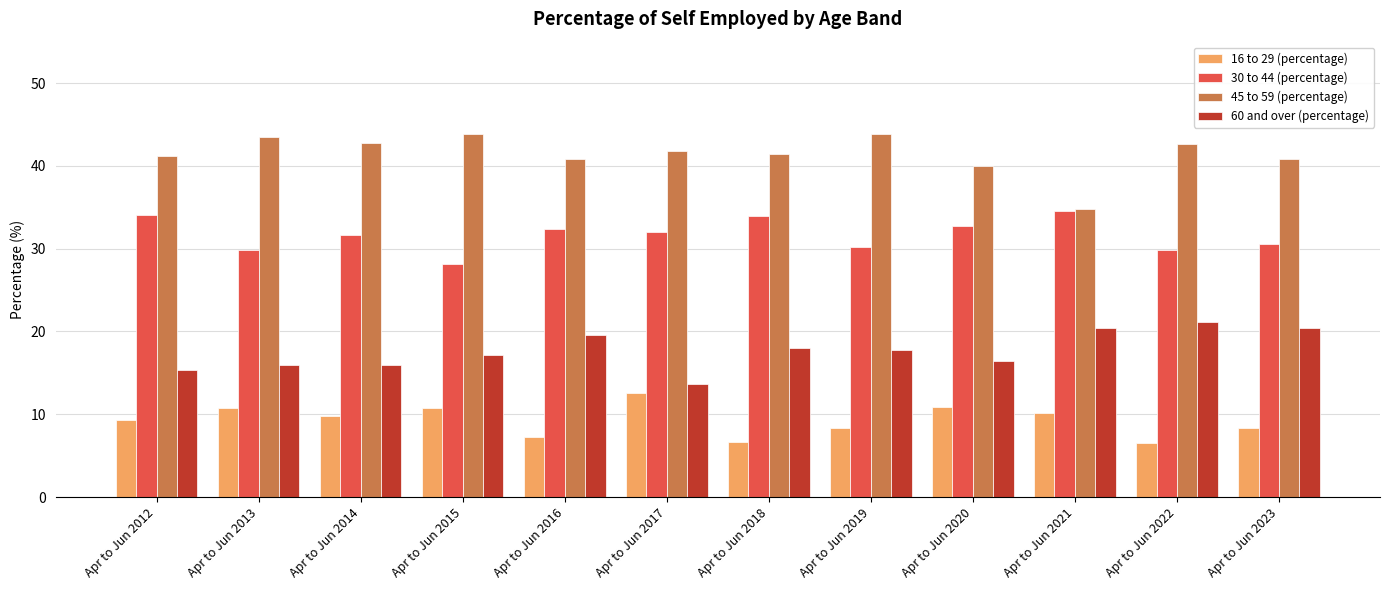

What is the value of the 30 to 44 (percentage) bar at the 5th from the left?

32.4